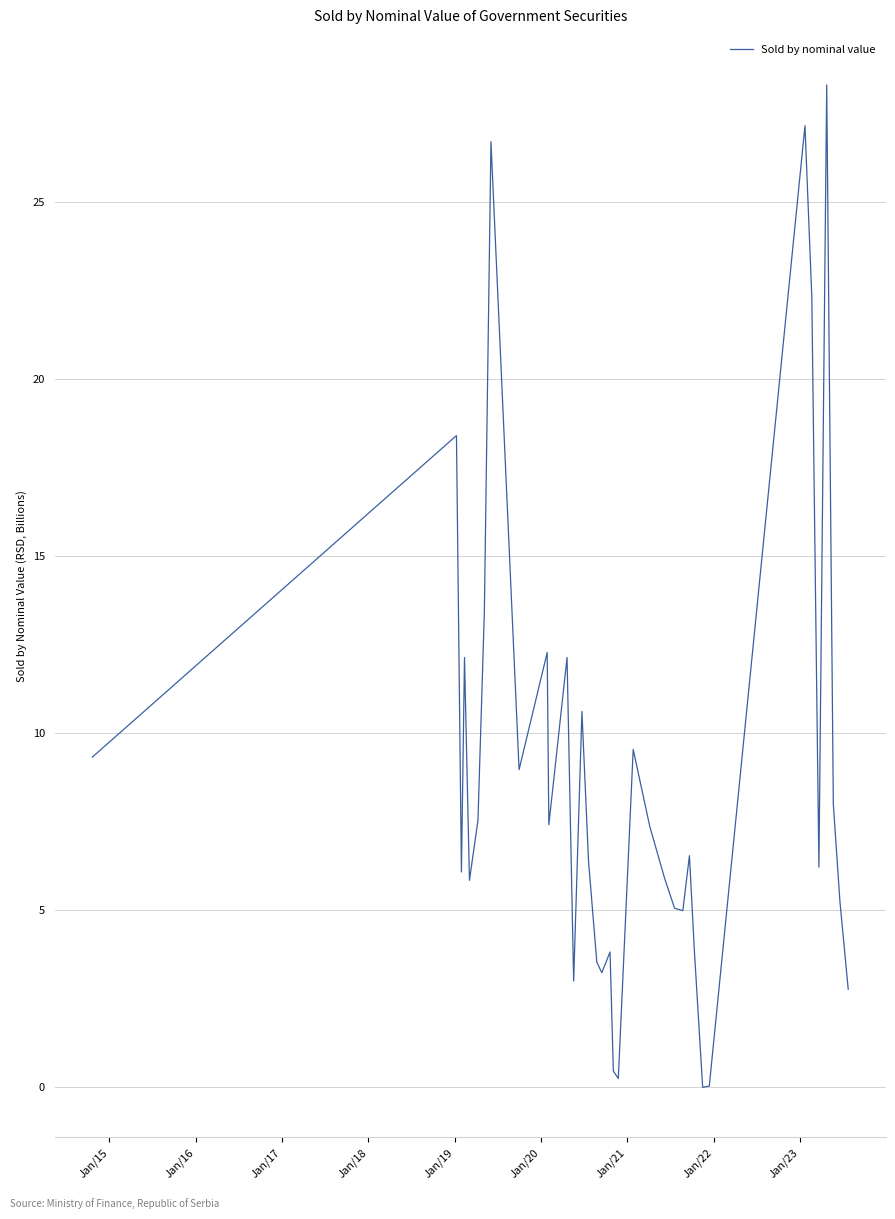

What is the difference between the maximum and minimum values?

28.3